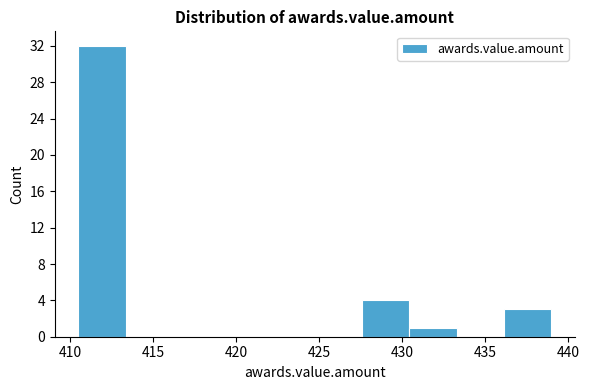

Over which range of the x-axis is the bar tallest?

410.5 to 413.5